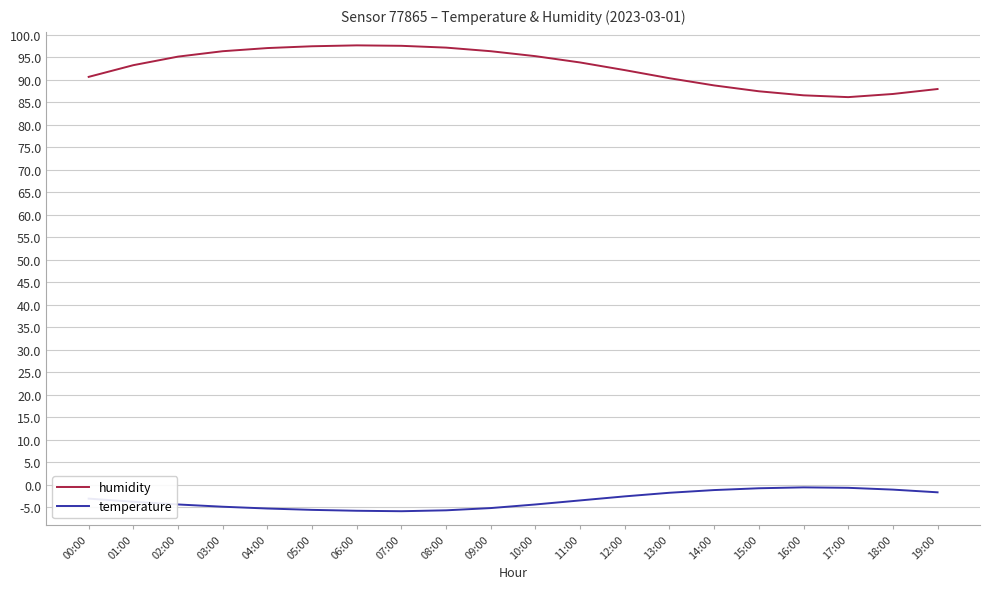

What is the difference between the maximum and minimum values in the humidity series?

11.5